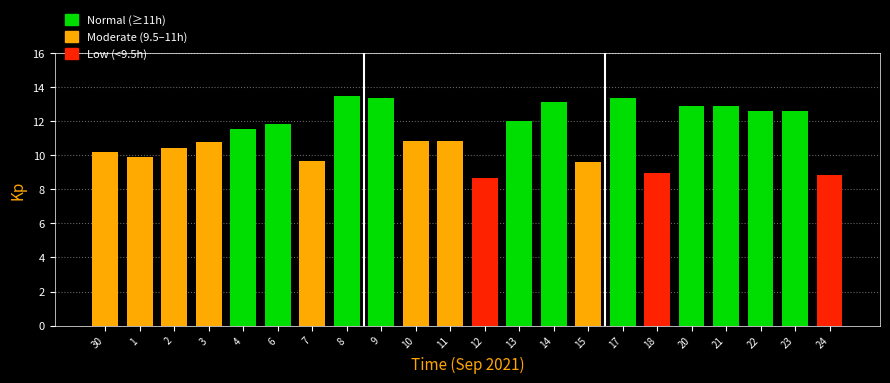

What is the greatest value displayed?

13.5